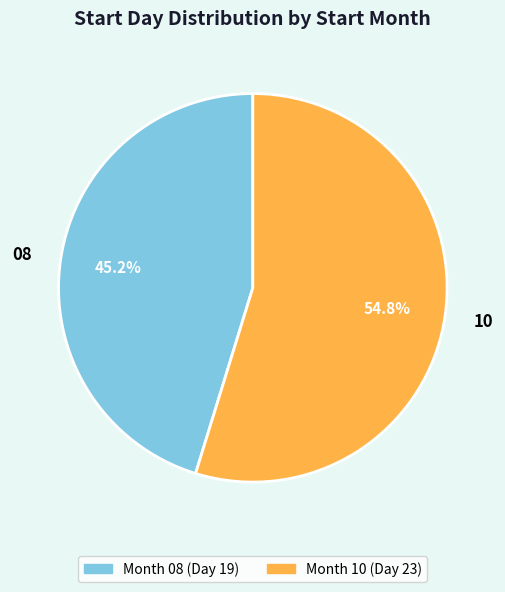

Is there any slice that represents more than half of the pie?

Yes